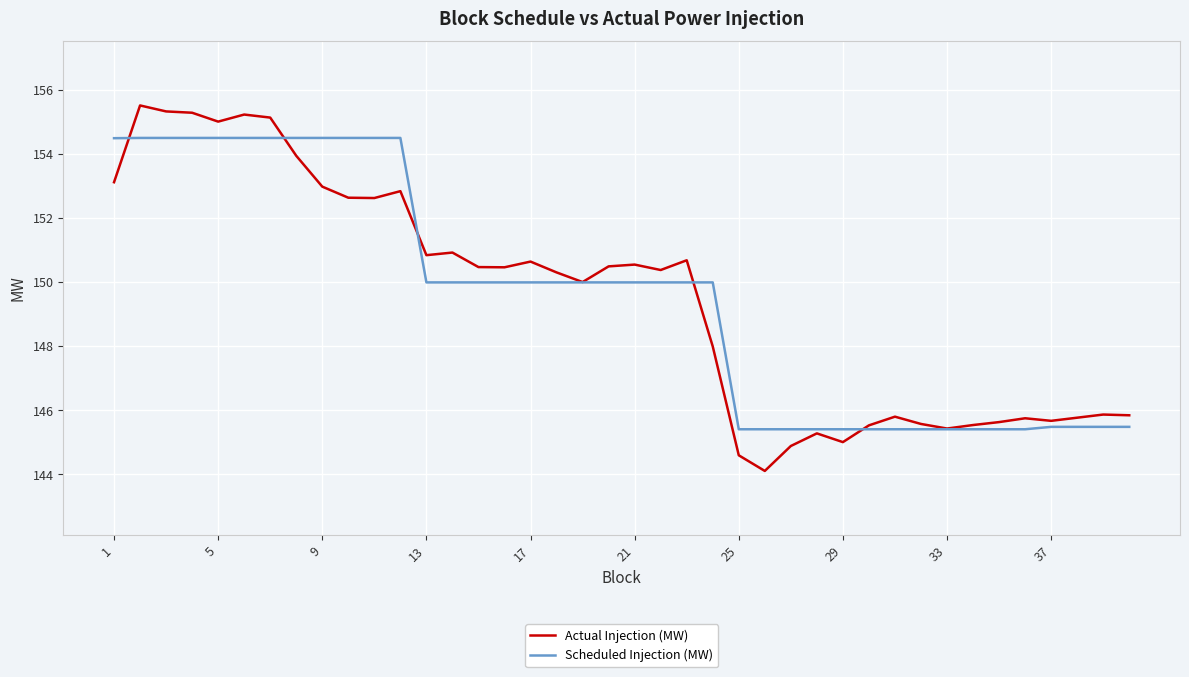

List the series in order of their peak value, lowest first.

Scheduled Injection (MW), Actual Injection (MW)